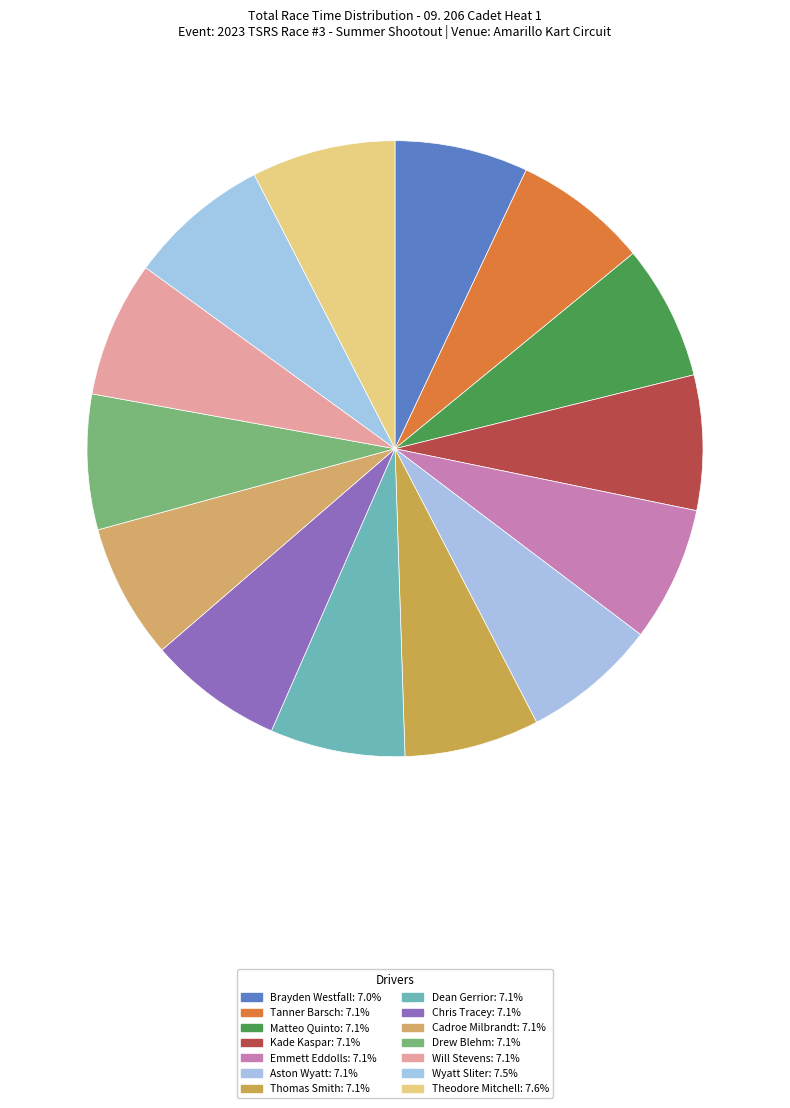

What is the largest slice in the pie chart?

Theodore Mitchell